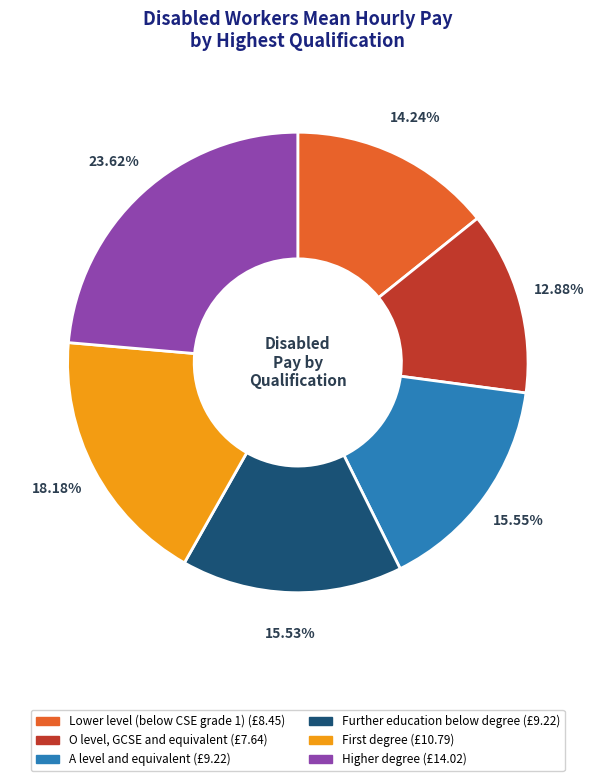

Is there any slice that represents more than half of the pie?

No